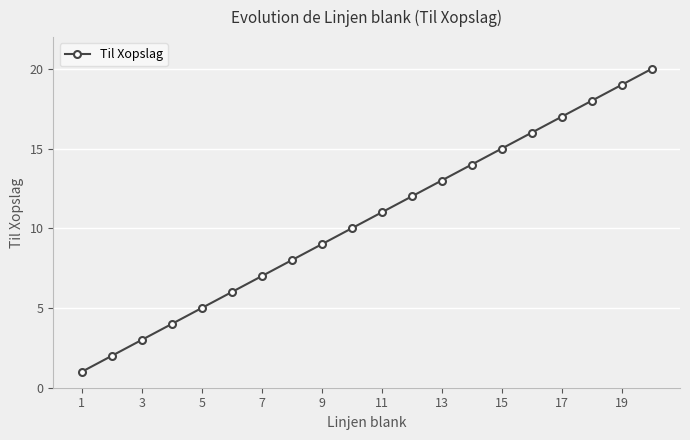

What is the maximum value shown in the chart?

20